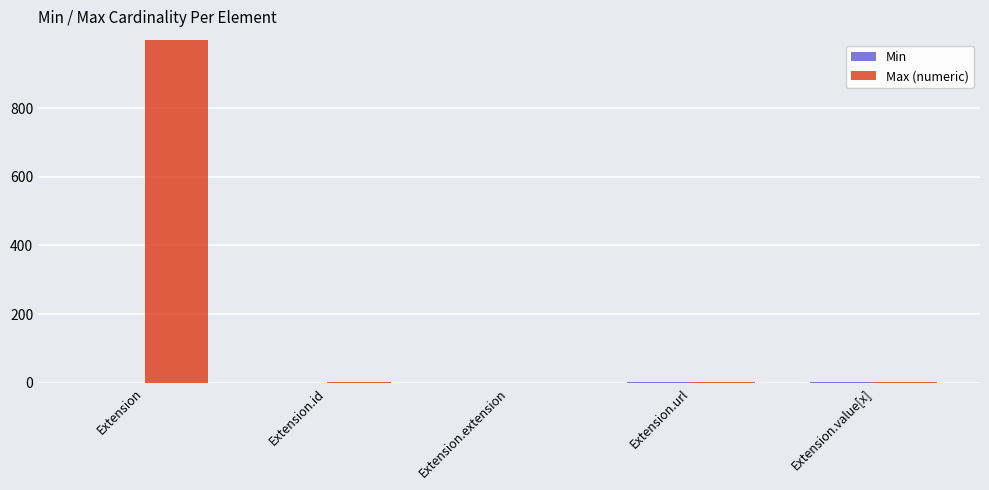

Is it true that Max (numeric) equals -568 at Extension.extension?

False